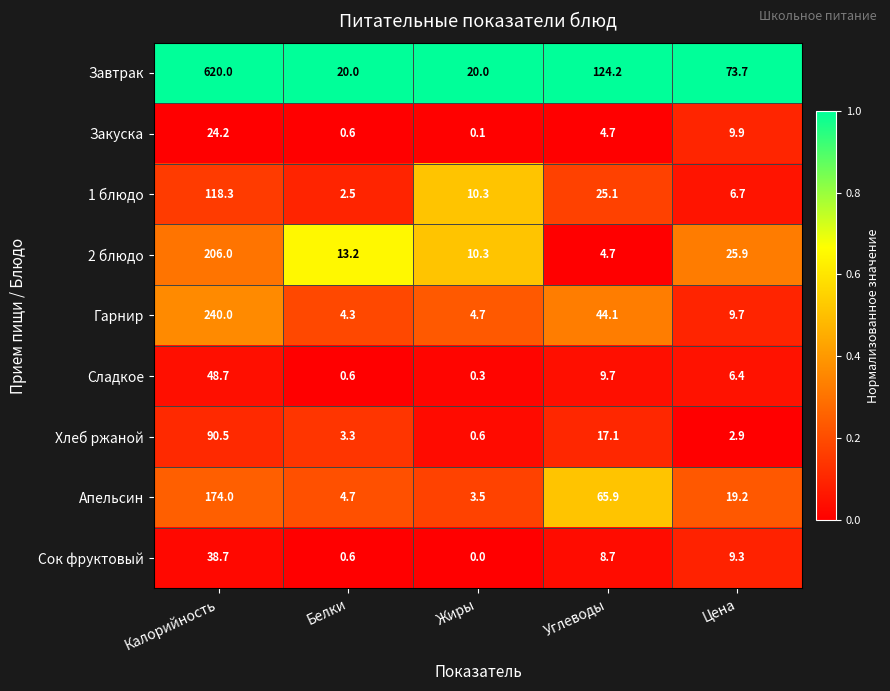

Where does the Завтрак series first go above 73?

Калорийность